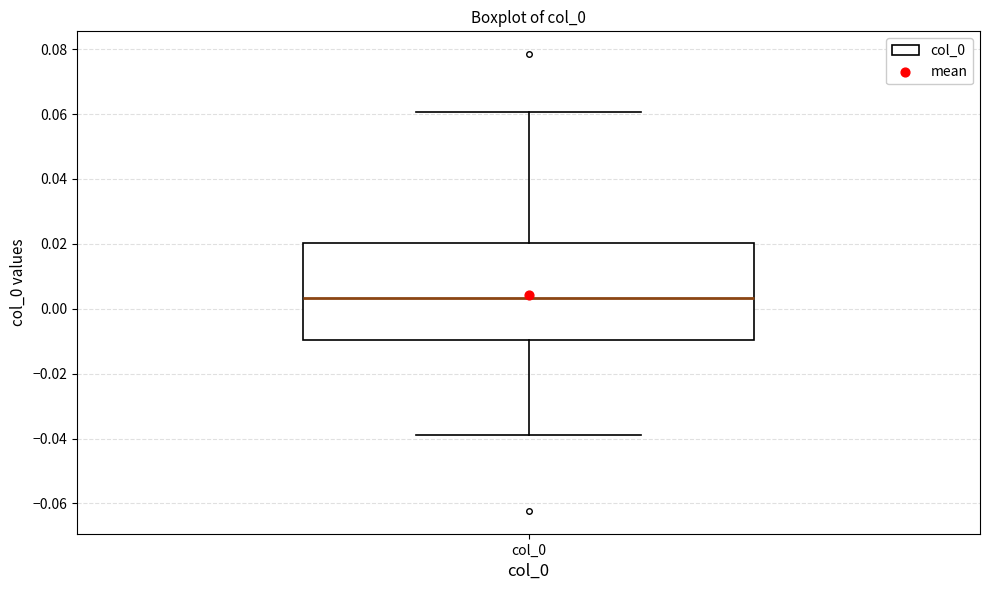

Where is the lower edge of the box for col_0 on the y-axis? The values are not printed on the chart, so give them approximately, as read against the axis.

-0.010